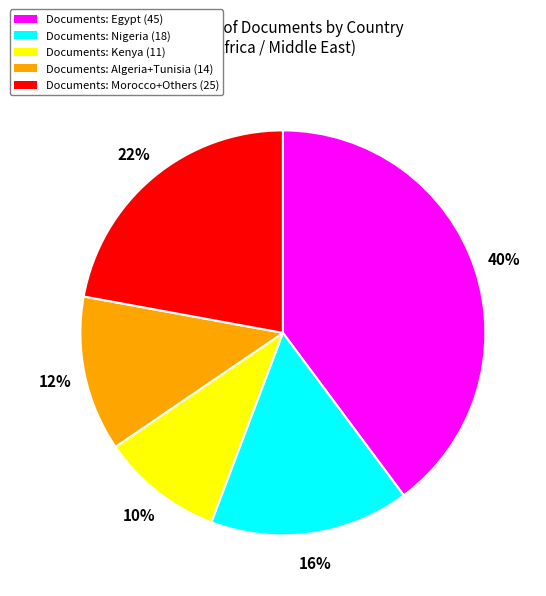

Which slice is the largest?

Documents: Egypt (45)